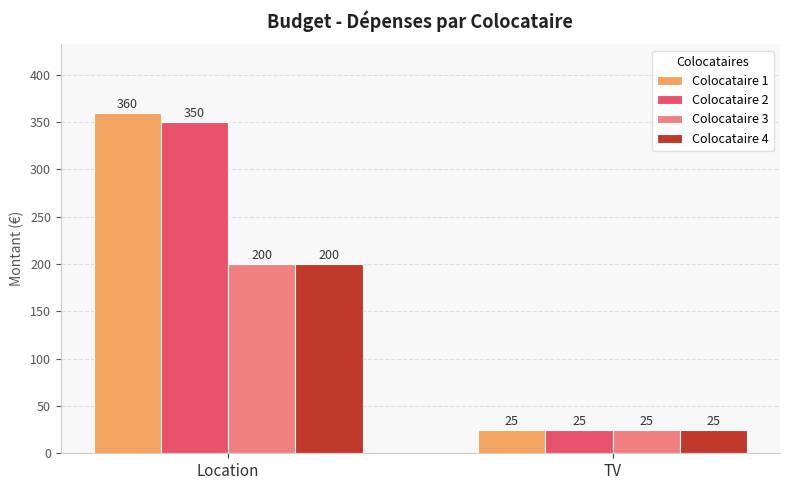

Reading right to left, list all the values displayed in this chart.

Colocataire 1: TV=25	Location=360
Colocataire 2: TV=25	Location=350
Colocataire 3: TV=25	Location=200
Colocataire 4: TV=25	Location=200